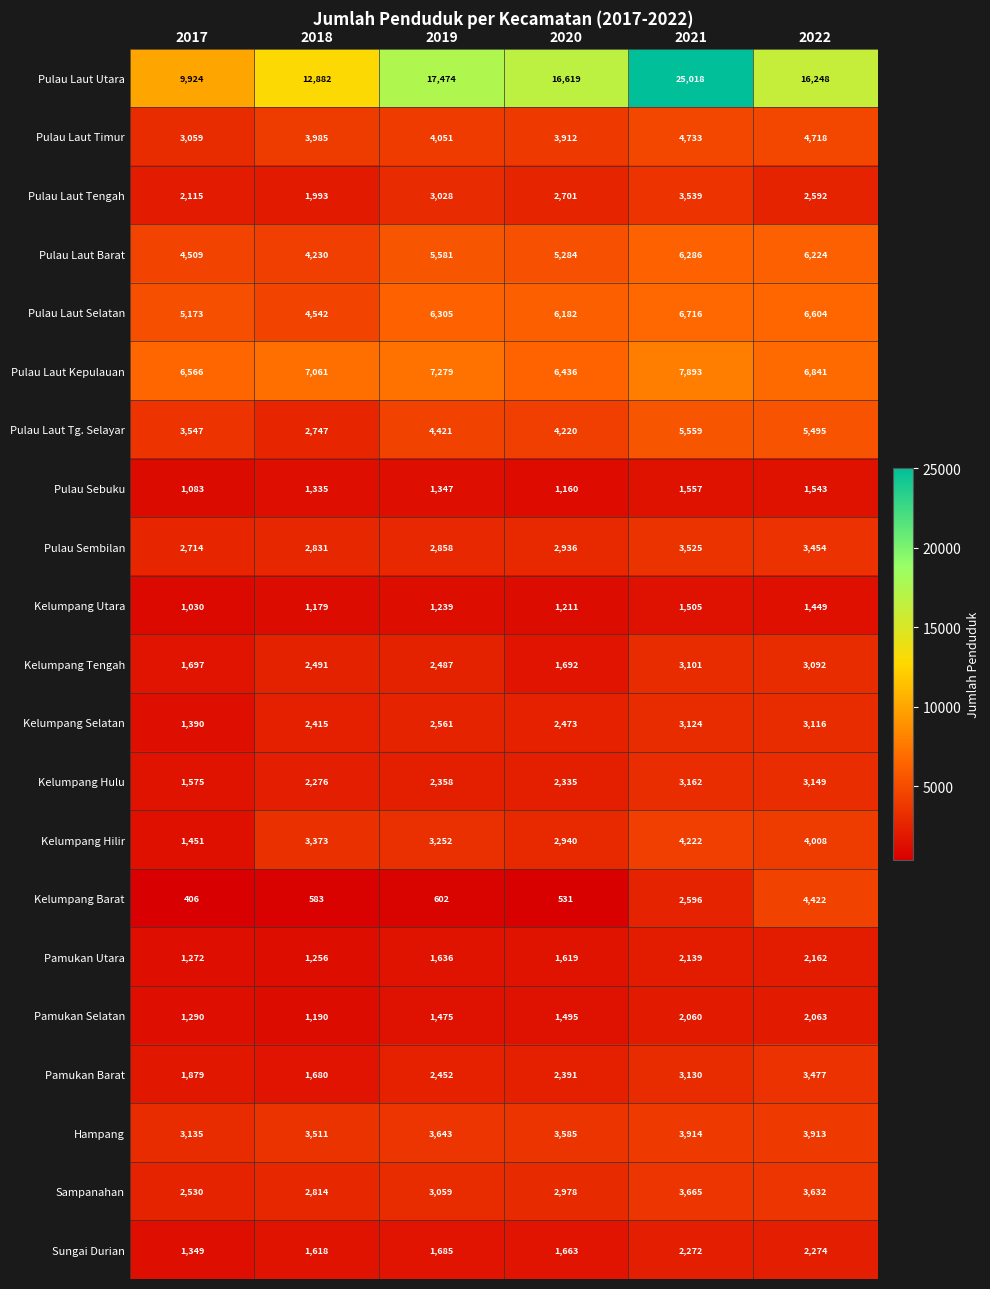

Which label corresponds to the largest value in the chart?

2021